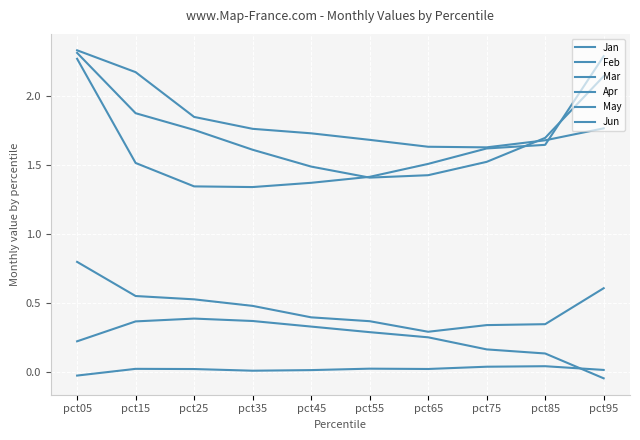

What is the difference between the second highest and second lowest values in the Feb series?

0.7